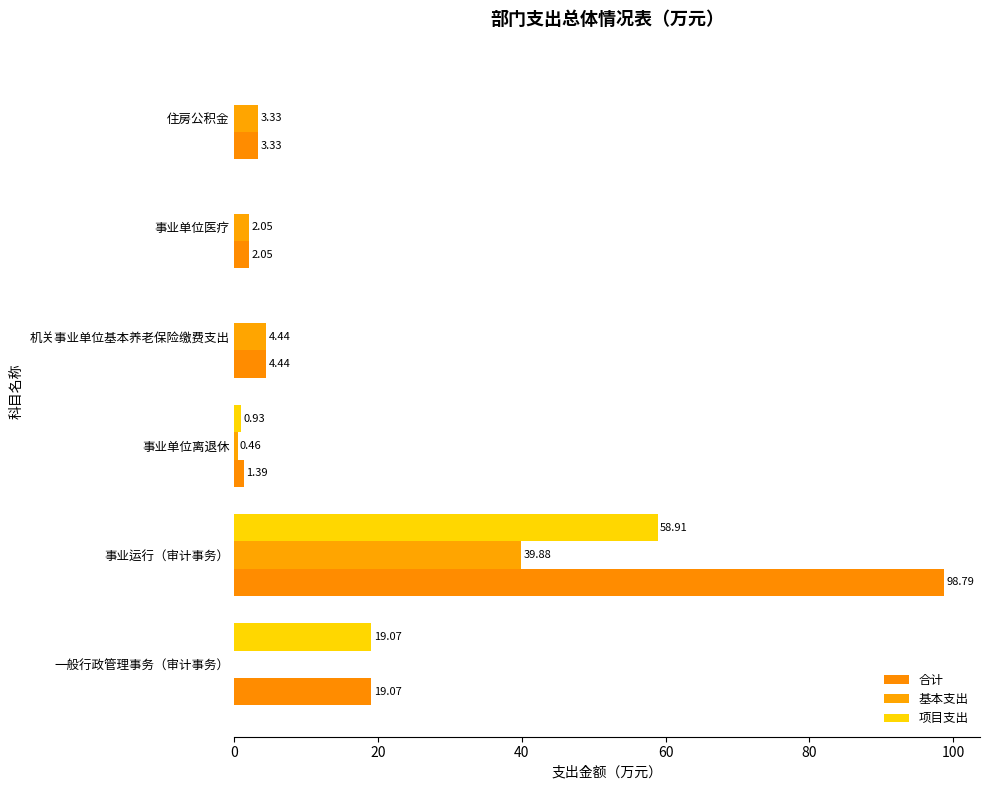

How many series are shown in this chart?

3